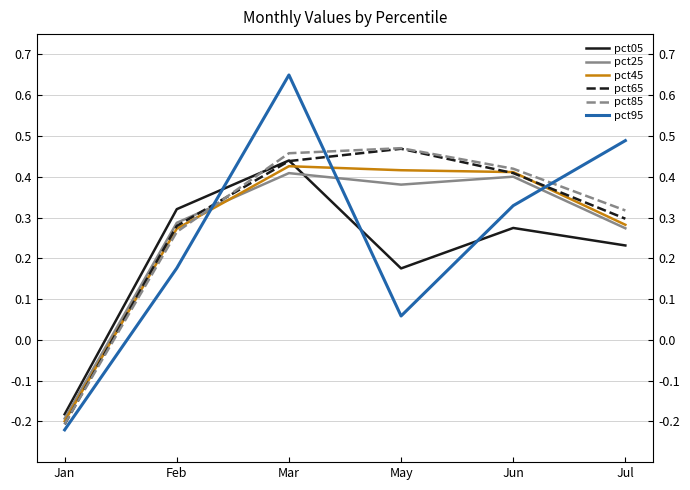

After their last crossing, which series has the higher values: pct65 or pct05?

pct65